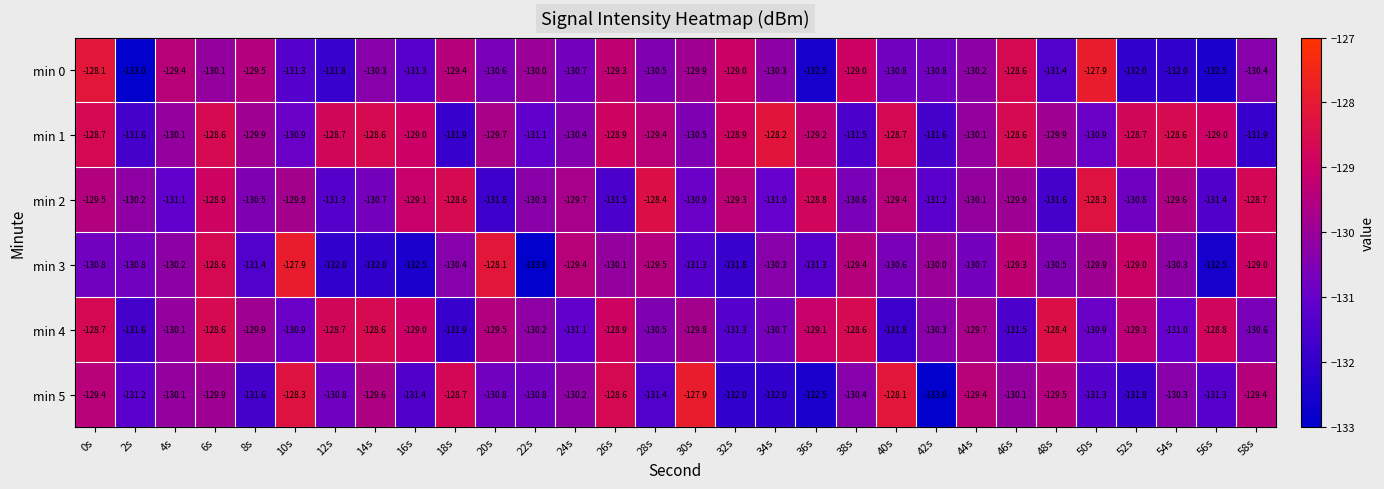

Where is min 2 nearest to the value -130?

44s